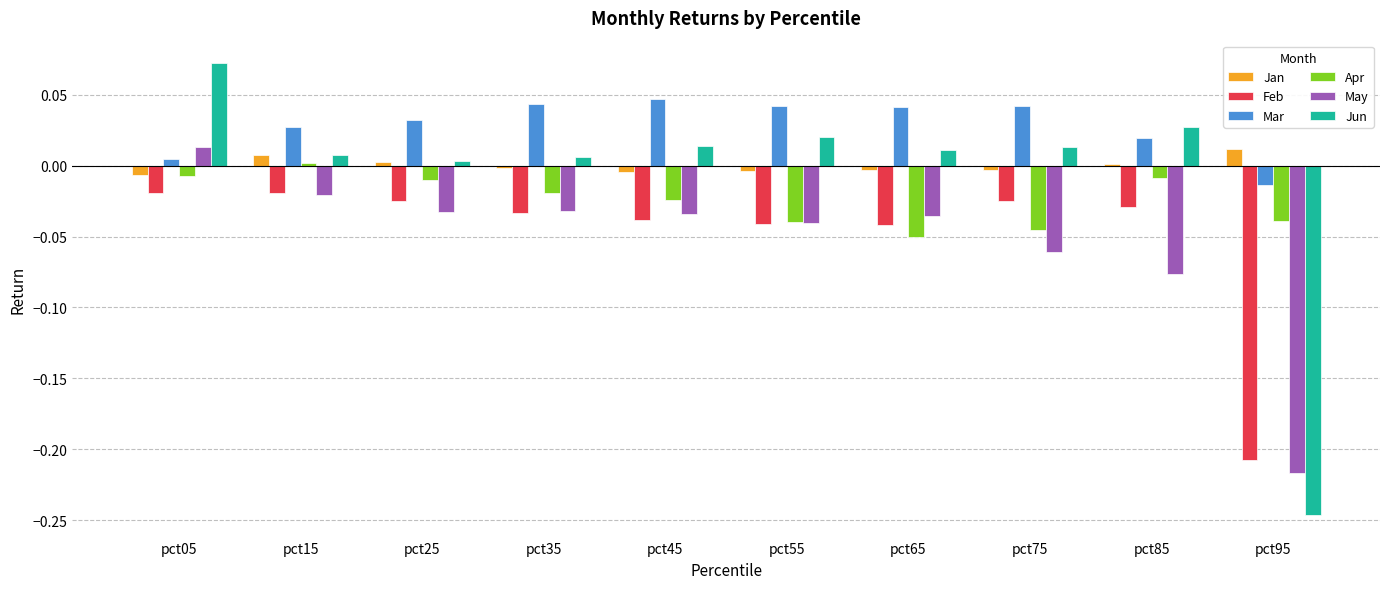

Between pct05 and pct35, which series saw the biggest shift?

Jun